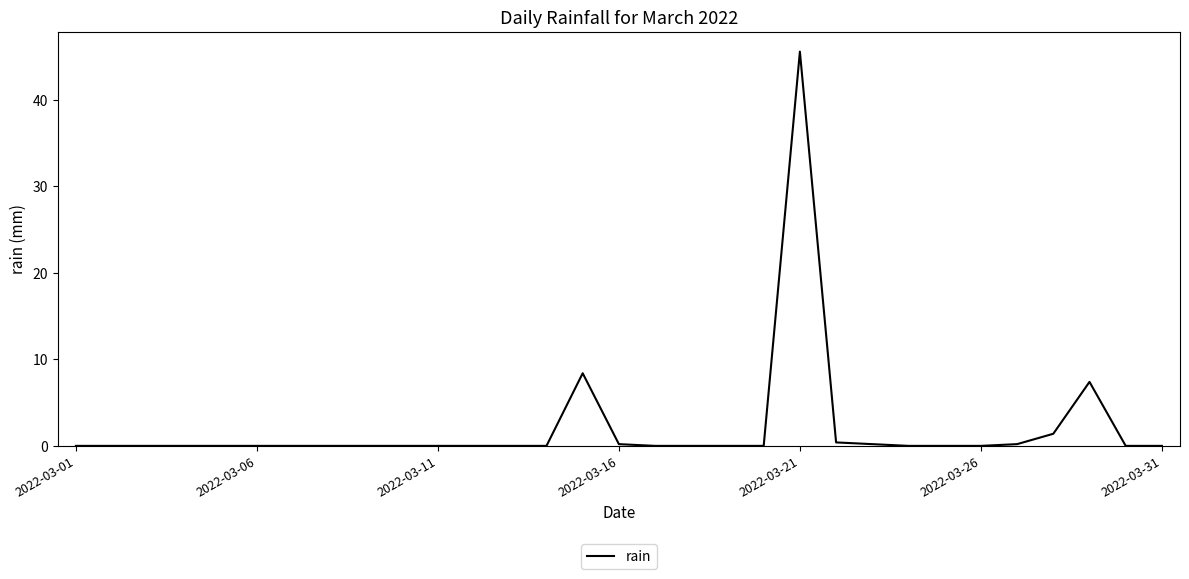

What is the difference between the maximum and minimum values?

45.6